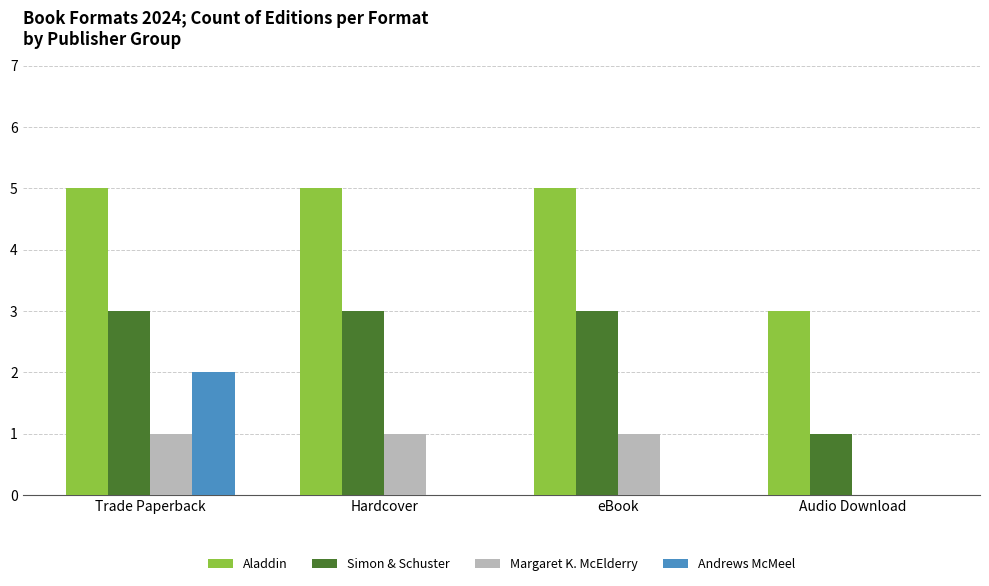

What is the sum of all Aladdin values?

18